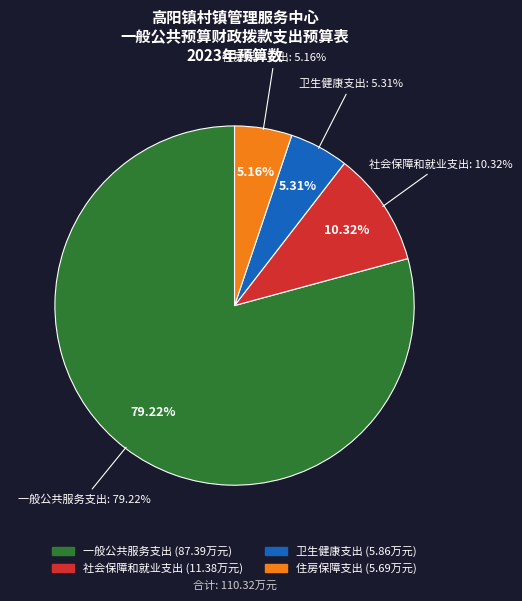

Which slice represents more than half of the pie?

一般公共服务支出